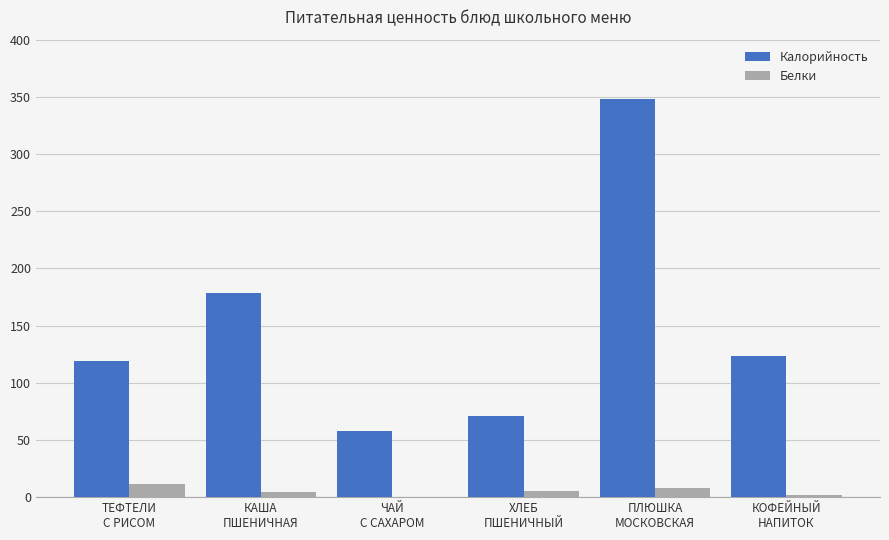

Count the number of categories in the chart.

6